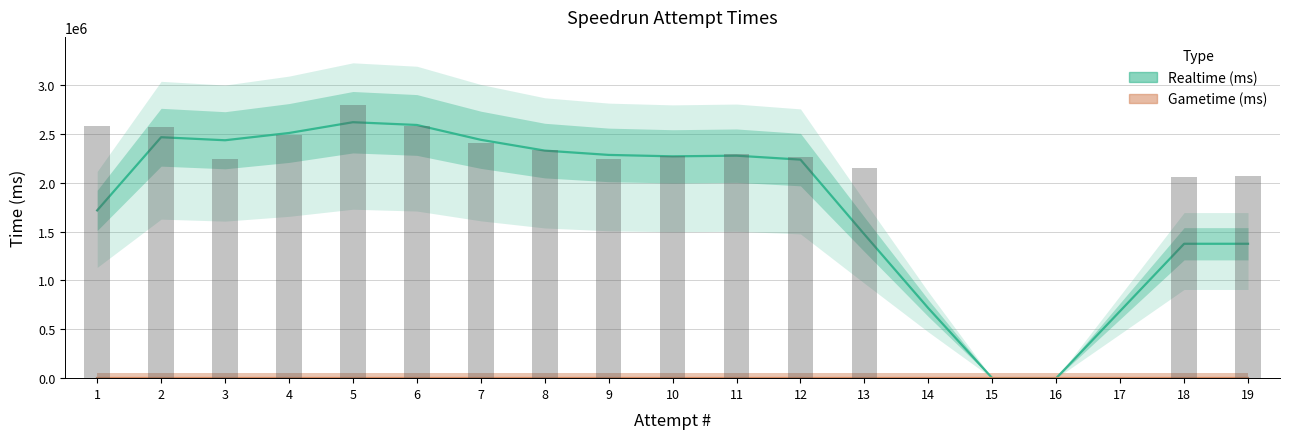

Reading left to right, transcribe all the data shown in this chart.

1=2579539	2=2571224	3=2246208	4=2486489	5=2793955	6=2577495	7=2401639	8=2338927	9=2246113	10=2268831	11=2295167	12=2266729	13=2147700	14=0	15=0	16=0	17=0	18=2061719	19=2064217